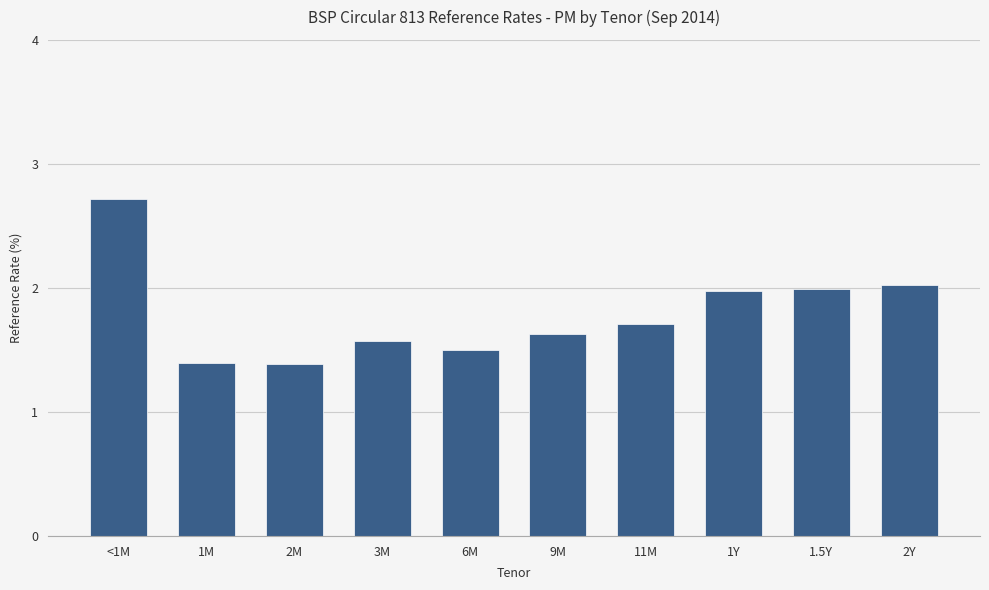

What is the smallest value displayed?

1.4